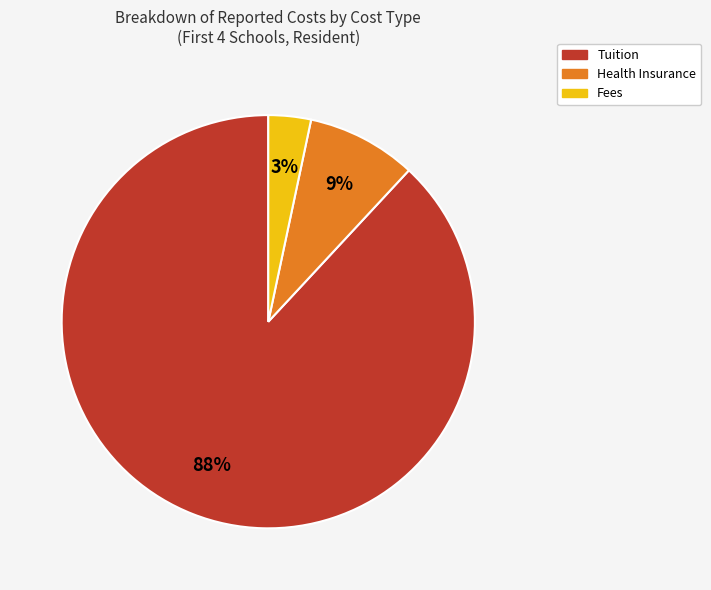

Does Health Insurance represent more than half of the total?

No